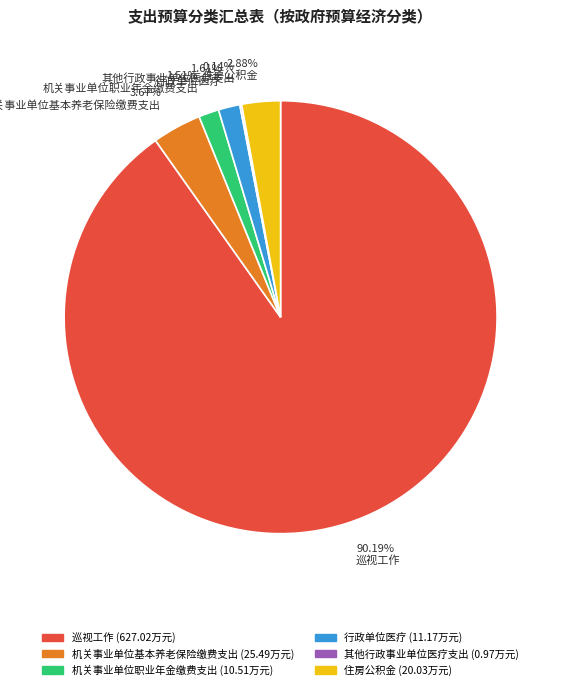

Is the sum of 2.88% 住房公积金 and 1.61% 行政单位医疗 greater than half?

No